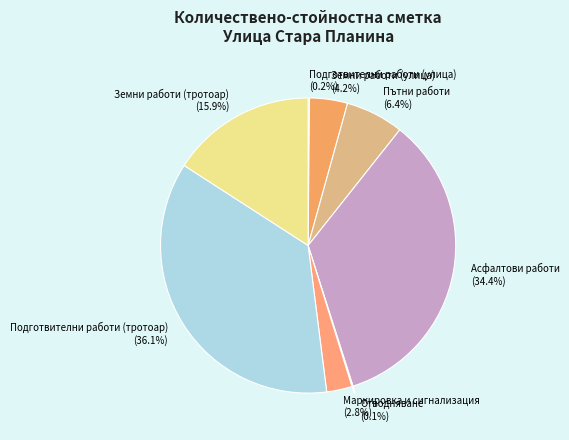

What percentage is the Подготвителни работи (тротоар) slice, to the nearest percent?

36%